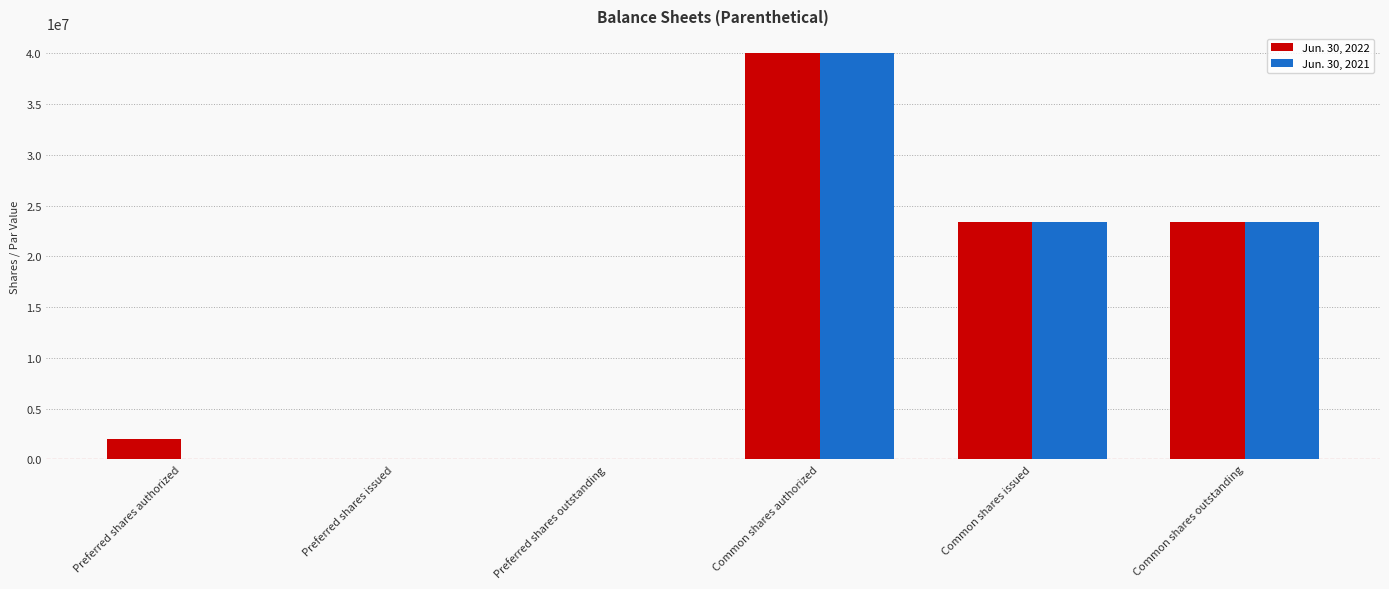

At which category is the sum across all series the highest?

Common shares authorized